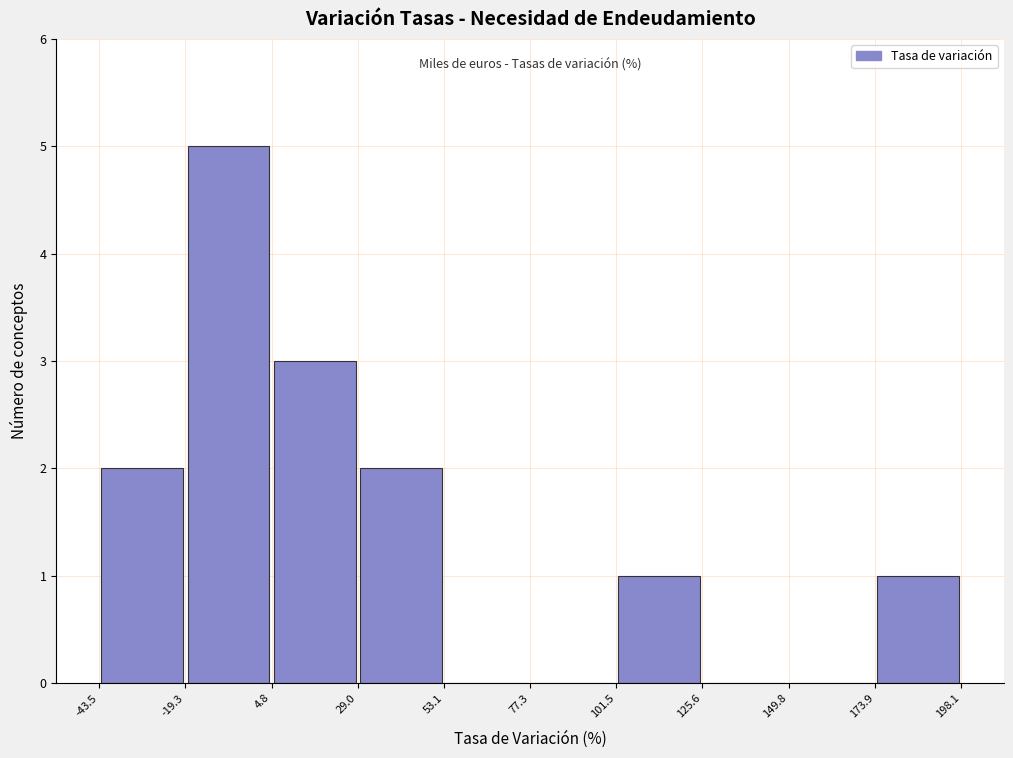

Which range on the x-axis has the tallest bar?

-19.3 to 4.8